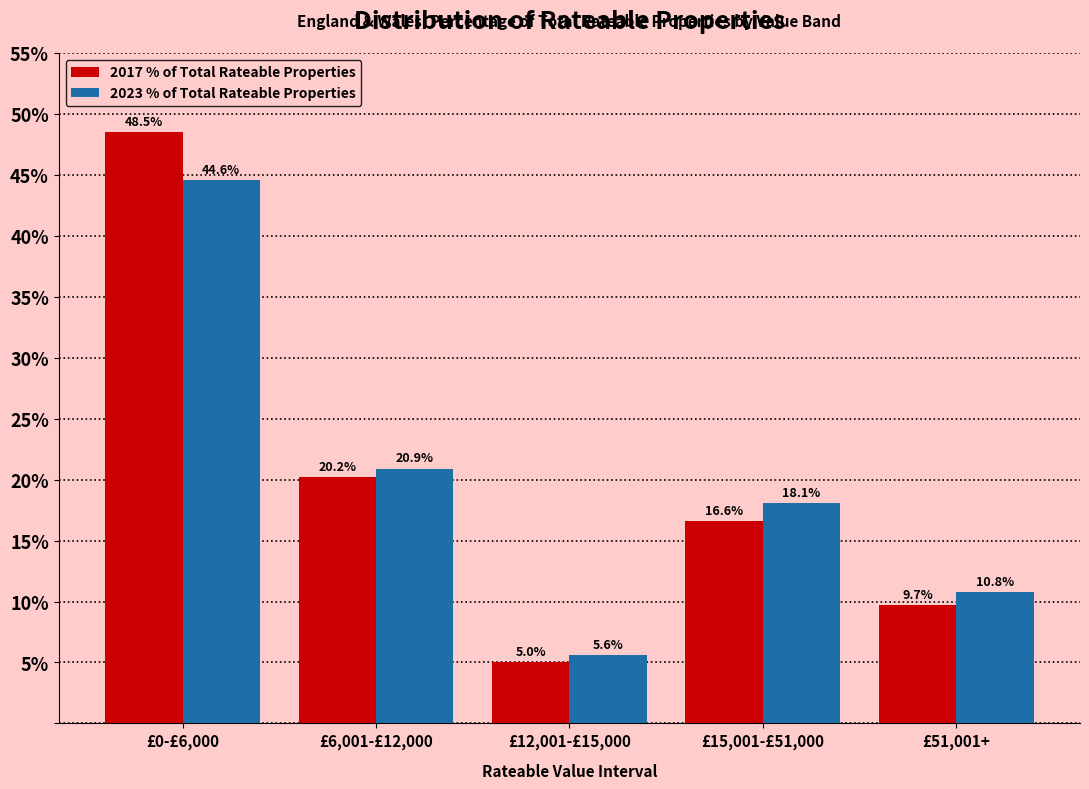

Reading left to right, list all the values displayed in this chart.

2017 % of Total Rateable Properties: £0-£6,000=48.5	£6,001-£12,000=20.2	£12,001-£15,000=5.0	£15,001-£51,000=16.6	£51,001+=9.7
2023 % of Total Rateable Properties: £0-£6,000=44.6	£6,001-£12,000=20.9	£12,001-£15,000=5.6	£15,001-£51,000=18.1	£51,001+=10.8